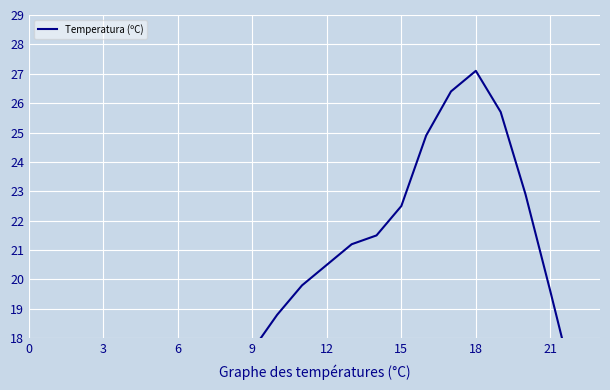

The chart shows a value of 21.7 at 15. True or false?

False